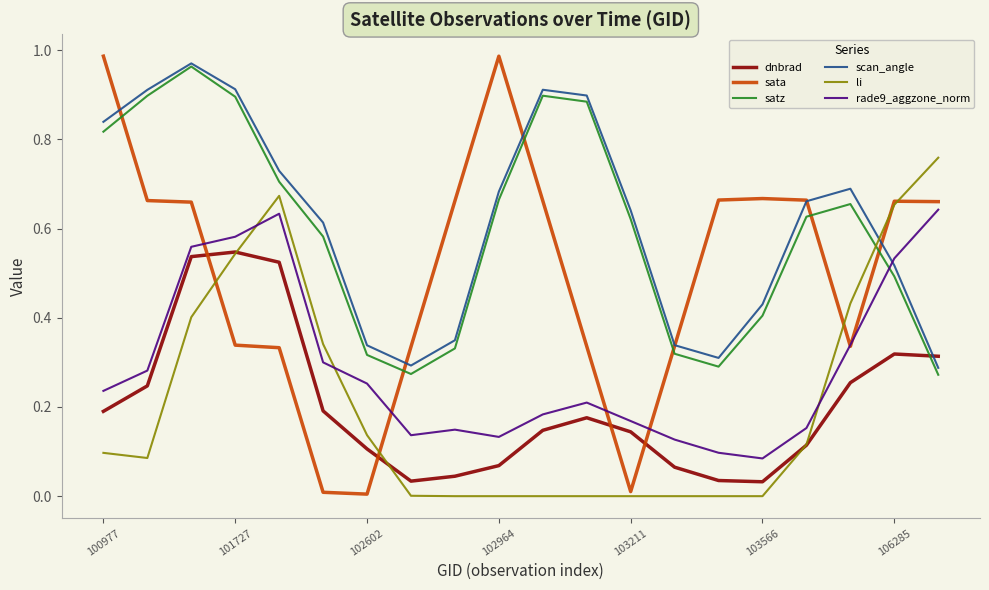

Which series has the largest range (max minus min)?

sata